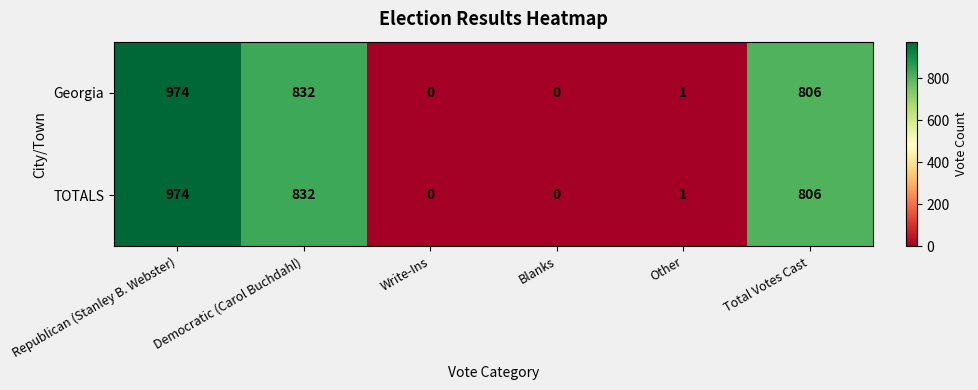

What is the maximum value shown in the chart?

974